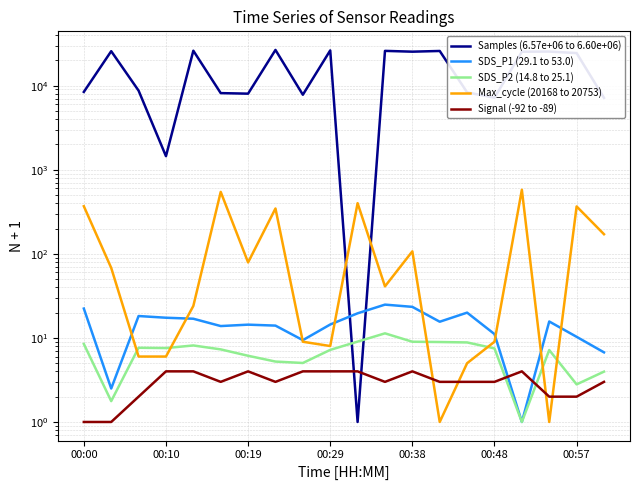

Reading left to right, list all the values displayed in this chart.

Samples (6.57e+06 to 6.60e+06): 8423.0	25687.0	8726.0	1450.0	26030.0	8150.0	8028.0	26588.0	7797.0	26238.0	1.0	25909.0	25352.0	25846.0	8317.0	7188.0	25321.0	25438.0	24386.0	7156.0
SDS_P1 (29.1 to 53.0): 22.3	2.5	18.2	17.4	16.9	13.8	14.4	14.0	9.4	14.4	19.6	24.9	23.4	15.6	20.0	11.1	1.0	15.7	10.3	6.7
SDS_P2 (14.8 to 25.1): 8.5	1.8	7.6	7.6	8.1	7.3	6.1	5.2	5.0	7.2	9.0	11.3	9.0	8.9	8.8	7.5	1.0	7.2	2.8	4.0
Max_cycle (20168 to 20753): 368.0	68.0	6.0	6.0	24.0	545.0	79.0	346.0	9.0	8.0	400.0	41.0	107.0	1.0	5.0	9.0	578.0	1.0	366.0	171.0
Signal (-92 to -89): 1.0	1.0	2.0	4.0	4.0	3.0	4.0	3.0	4.0	4.0	4.0	3.0	4.0	3.0	3.0	3.0	4.0	2.0	2.0	3.0